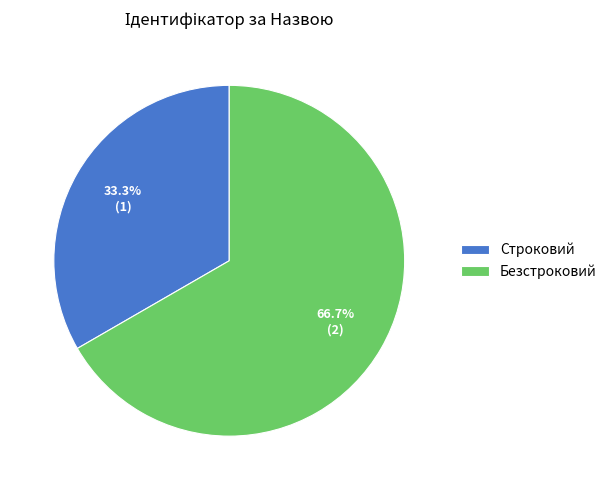

How many segments does this pie chart have?

2